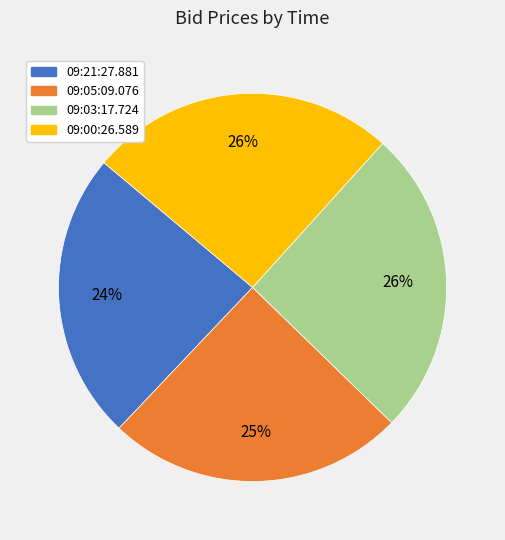

Does 09:05:09.076 represent more than half of the total?

No